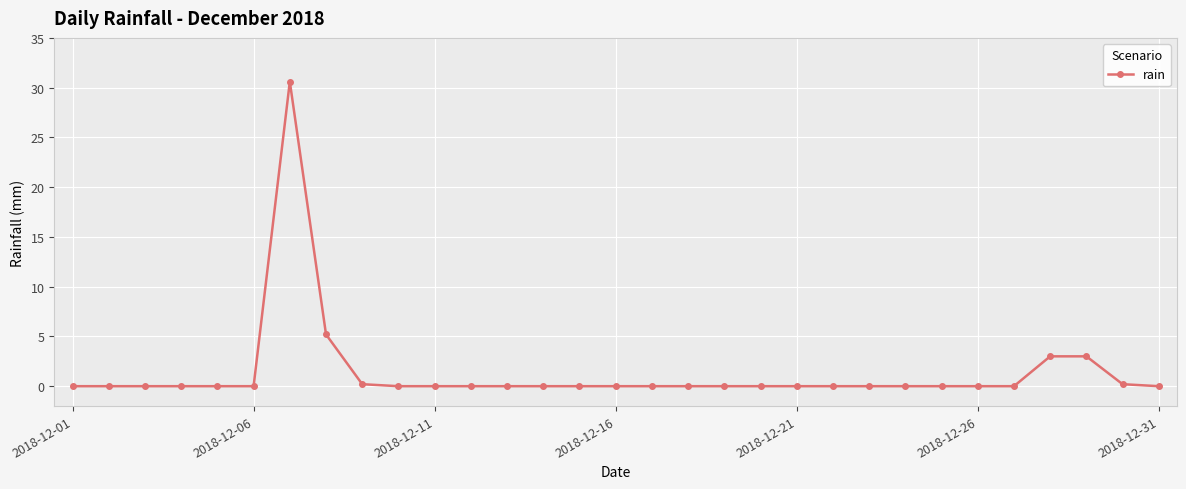

Count the number of categories in the chart.

31